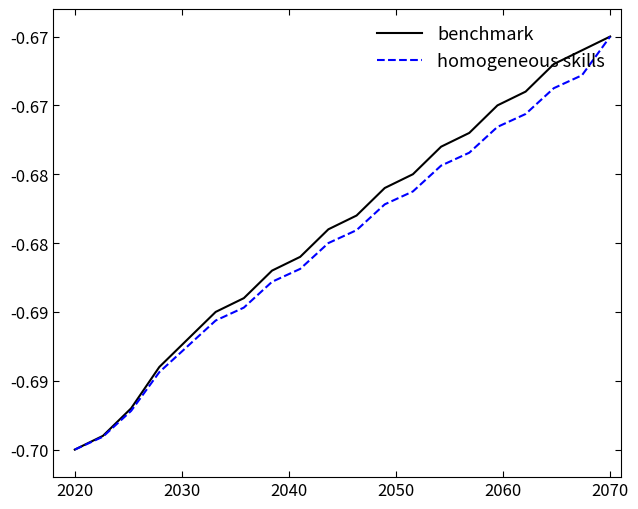

What are all the series names shown in the legend?

benchmark, homogeneous skills